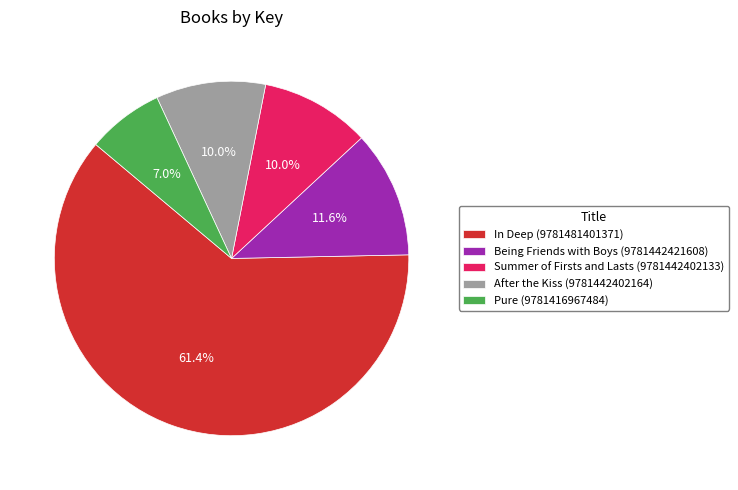

Is it true that In Deep (9781481401371) is 61% of the pie?

True